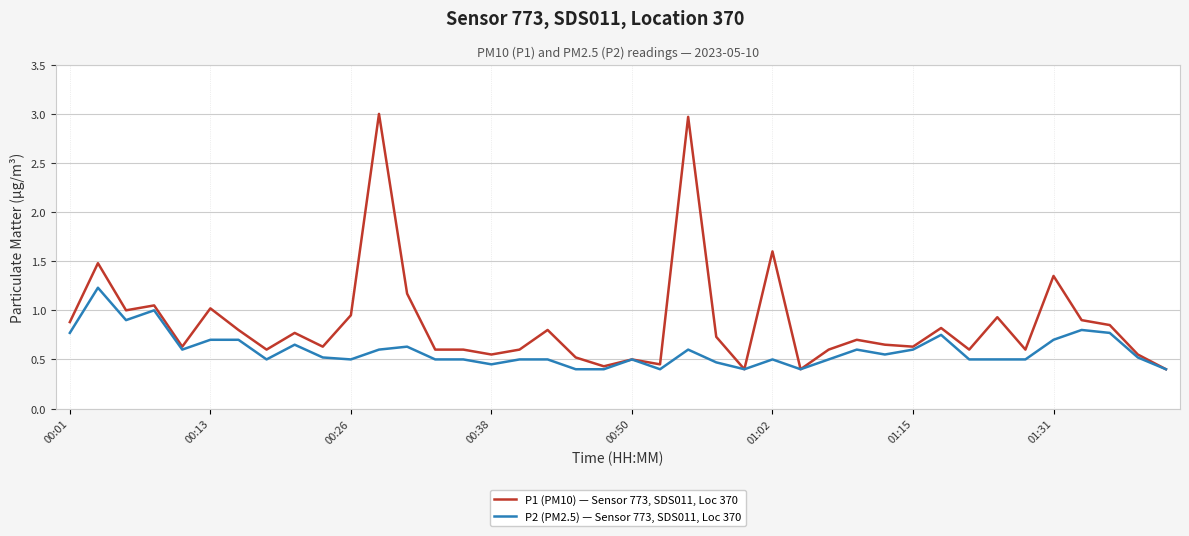

How many distinct data groups are displayed?

2